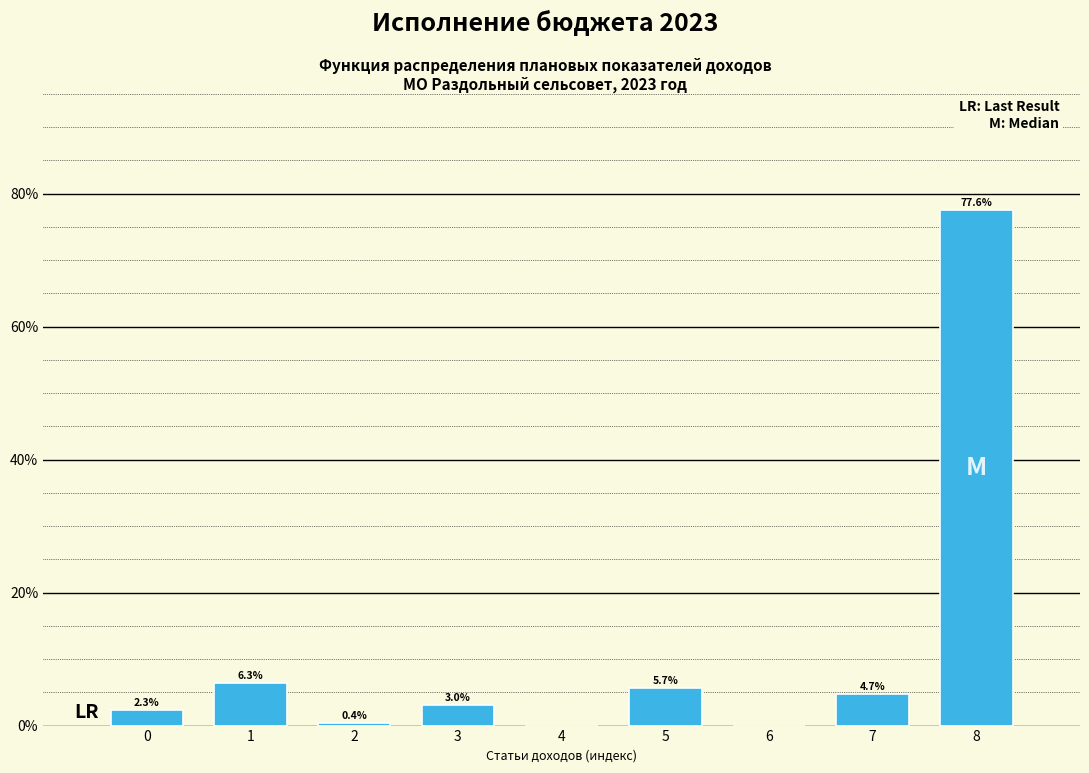

Is it true that the value at 8 is 49.5?

False